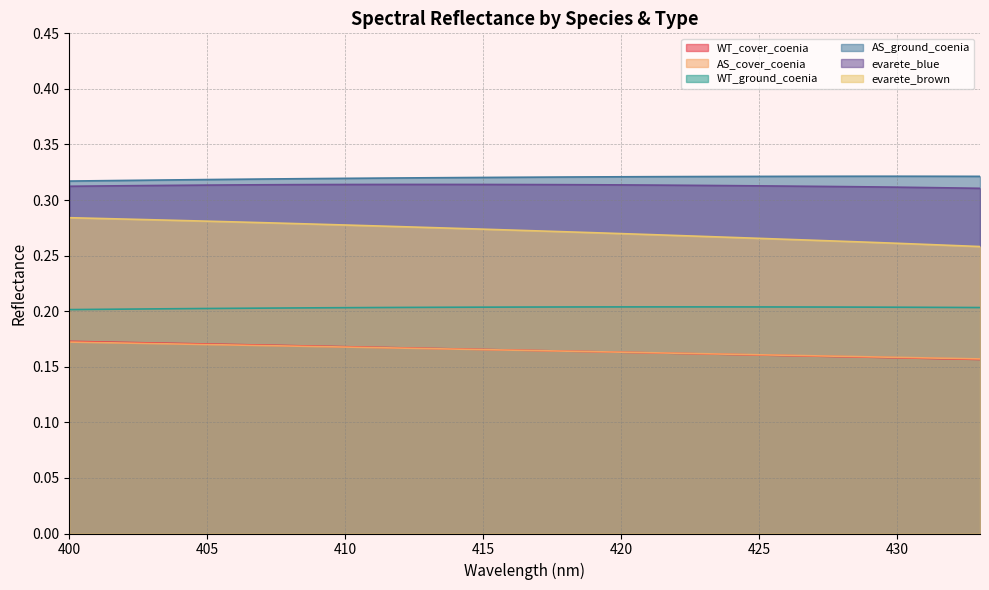

Which series has the largest range (max minus min)?

evarete_brown